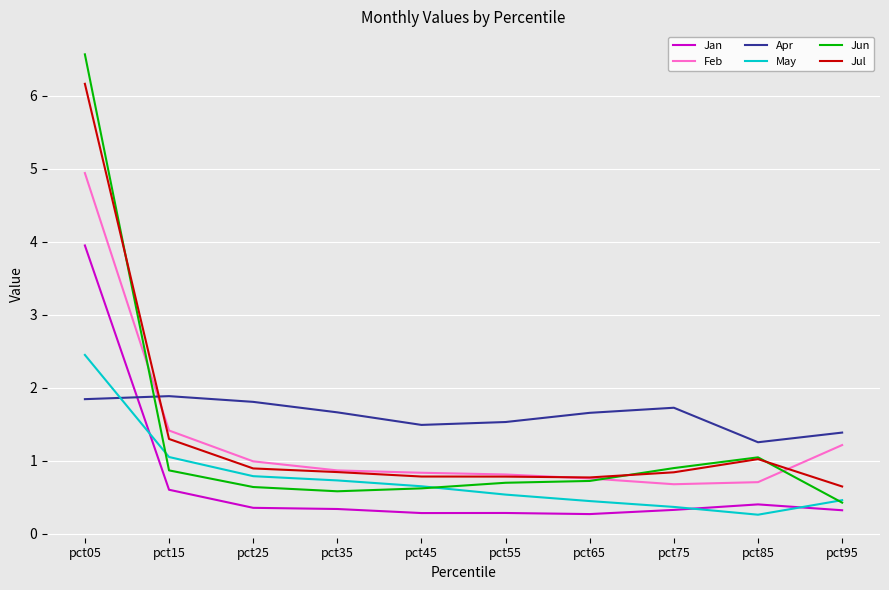

True or false: May and Feb cross at least once.

False